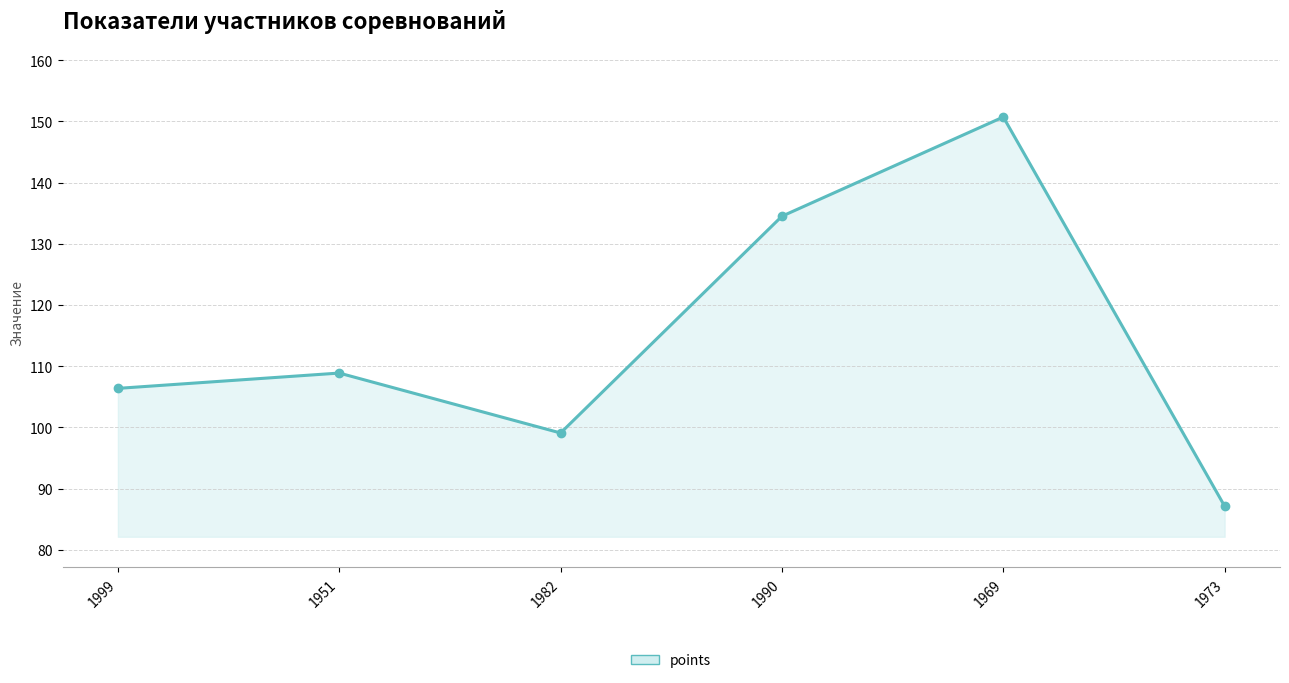

At which category does the chart reach its peak across all series?

1969